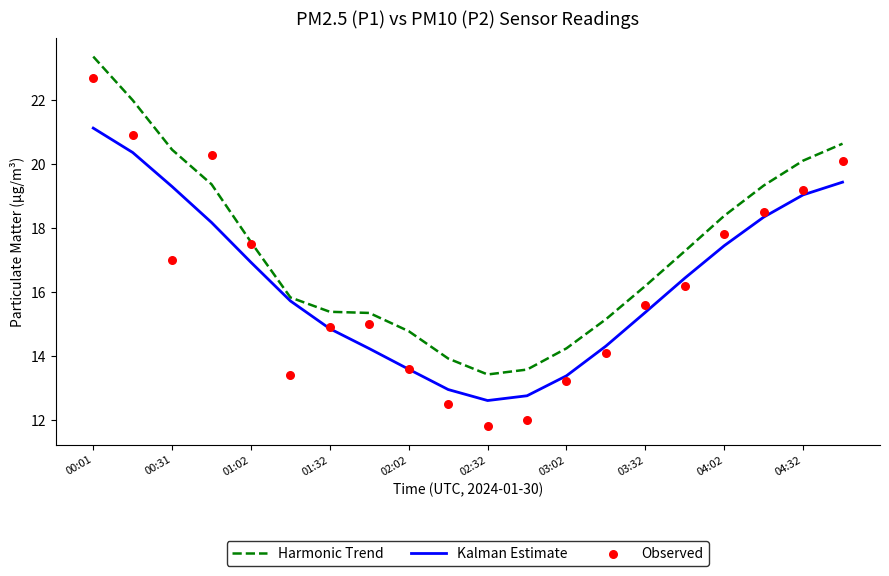

What is the total value across all series at 15?

49.9